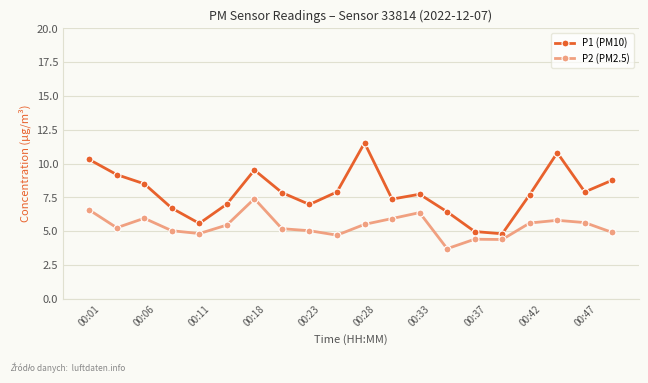

In P1 (PM10), how many points are lower than both neighbors (excluding endpoints)?

5